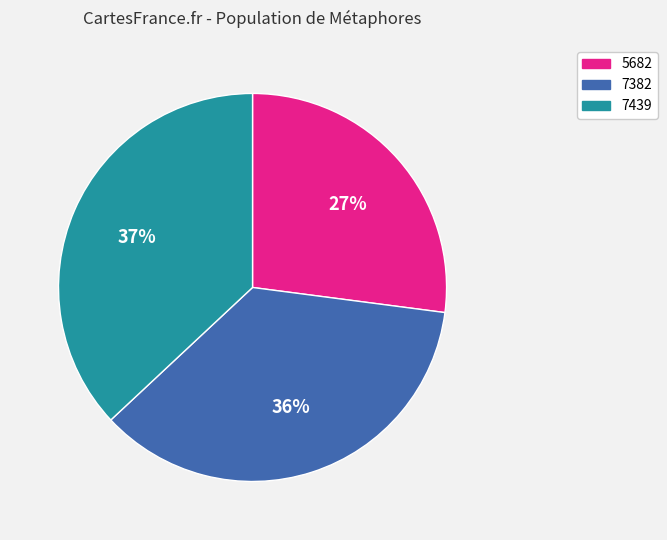

Does 7439 account for over 50% of the chart?

No